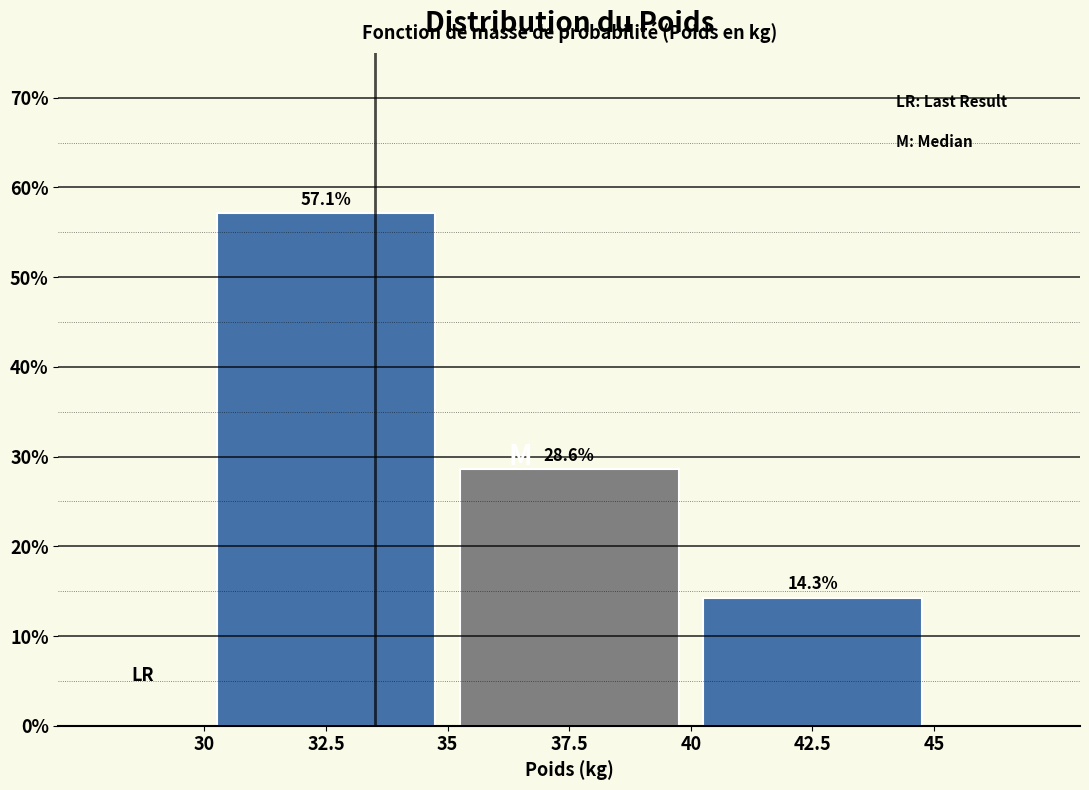

Reading left to right, transcribe all the data shown in this chart.

57.1	28.6	14.3